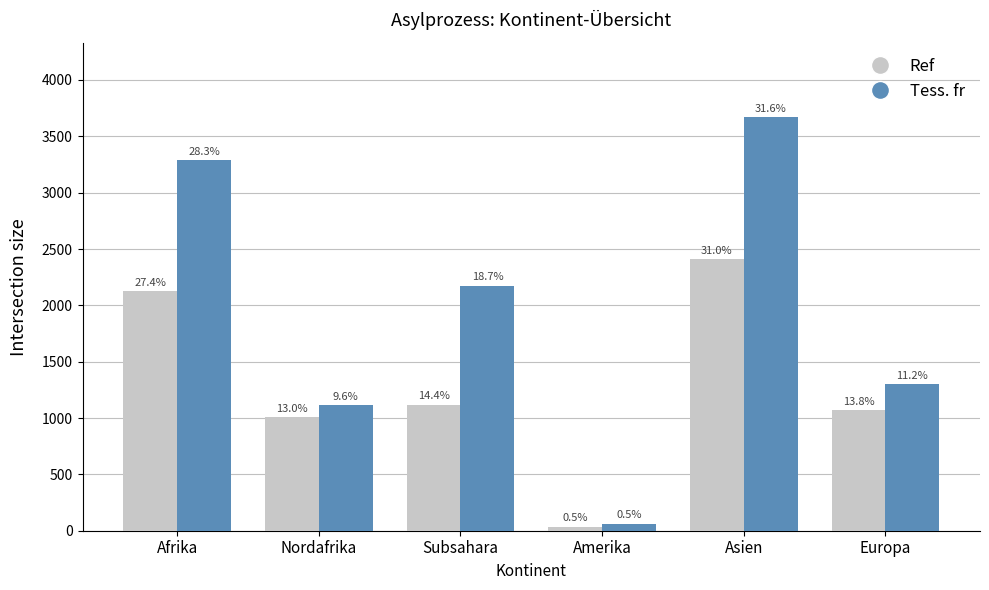

Where is Ref nearest to the value 1224?

Subsahara